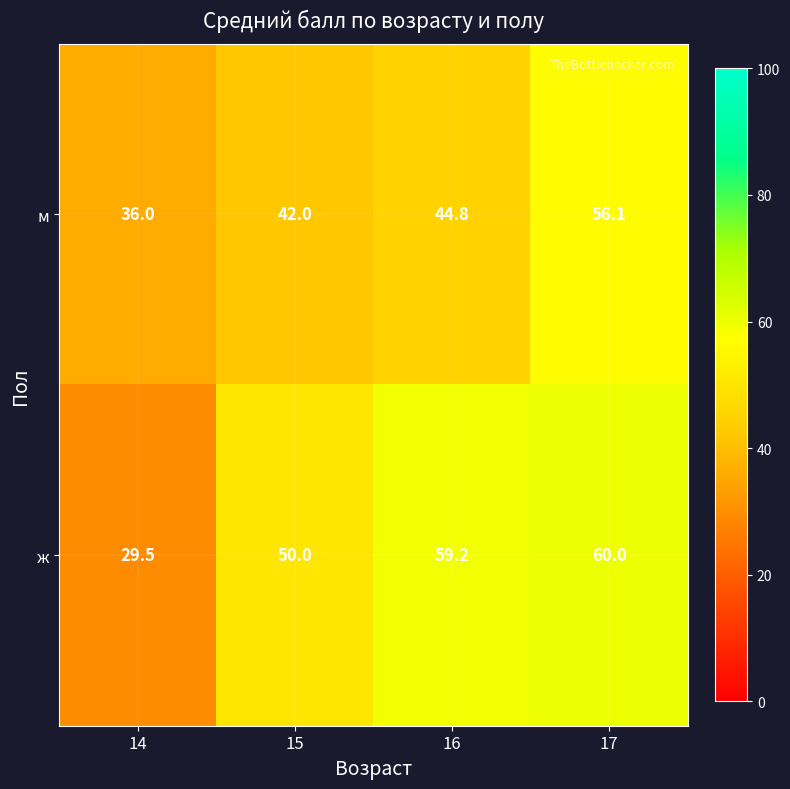

At which category is the sum across all series the highest?

17